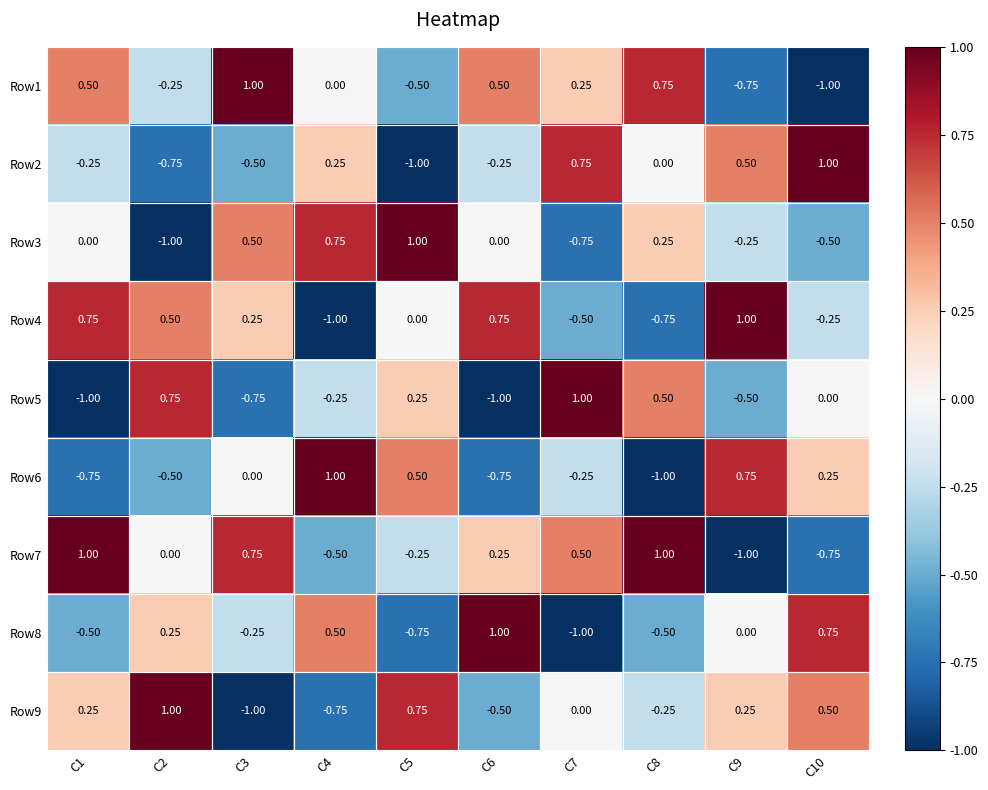

Is the value of Row1 at C2 greater than the value of Row4 at C1?

No